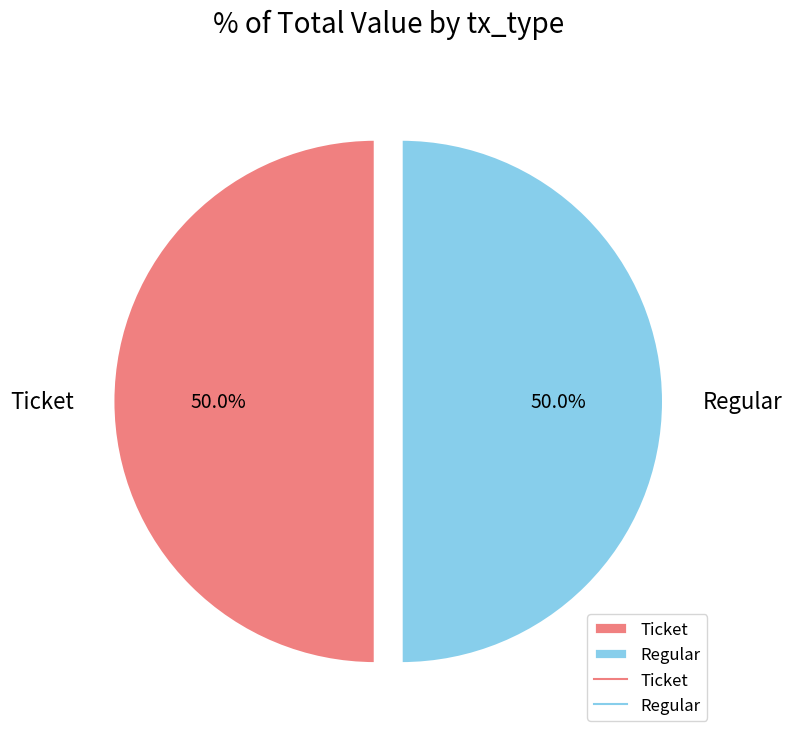

What is the ratio of the value at Ticket to the value at Regular?

1.0